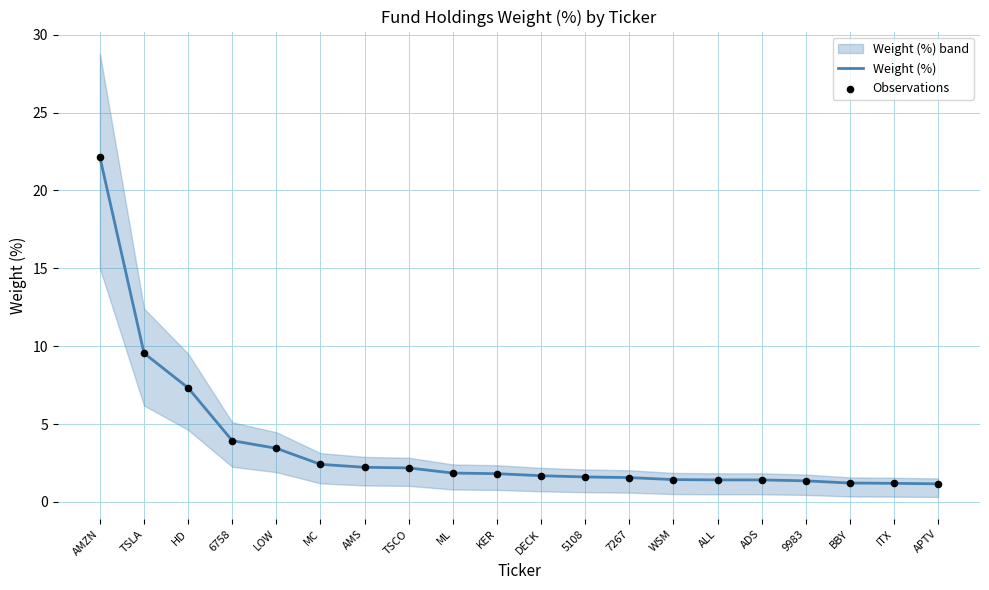

Is the value of Observations at ADS greater than the value of Weight (%) at MC?

No